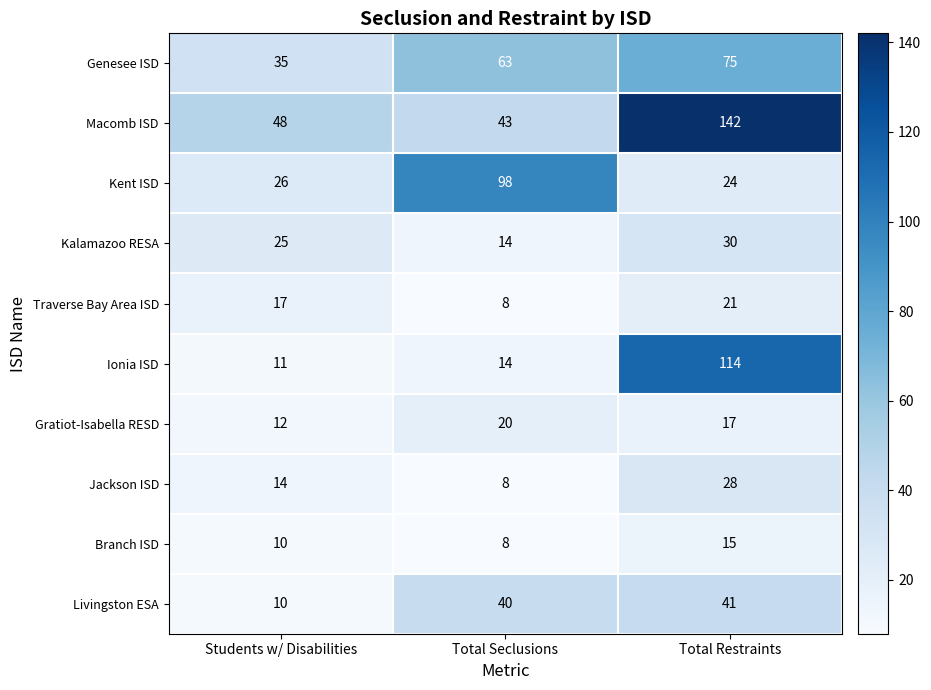

Reading left to right, extract all data points from this chart.

Genesee ISD: 35	63	75
Macomb ISD: 48	43	142
Kent ISD: 26	98	24
Kalamazoo RESA: 25	14	30
Traverse Bay Area ISD: 17	8	21
Ionia ISD: 11	14	114
Gratiot-Isabella RESD: 12	20	17
Jackson ISD: 14	8	28
Branch ISD: 10	8	15
Livingston ESA: 10	40	41